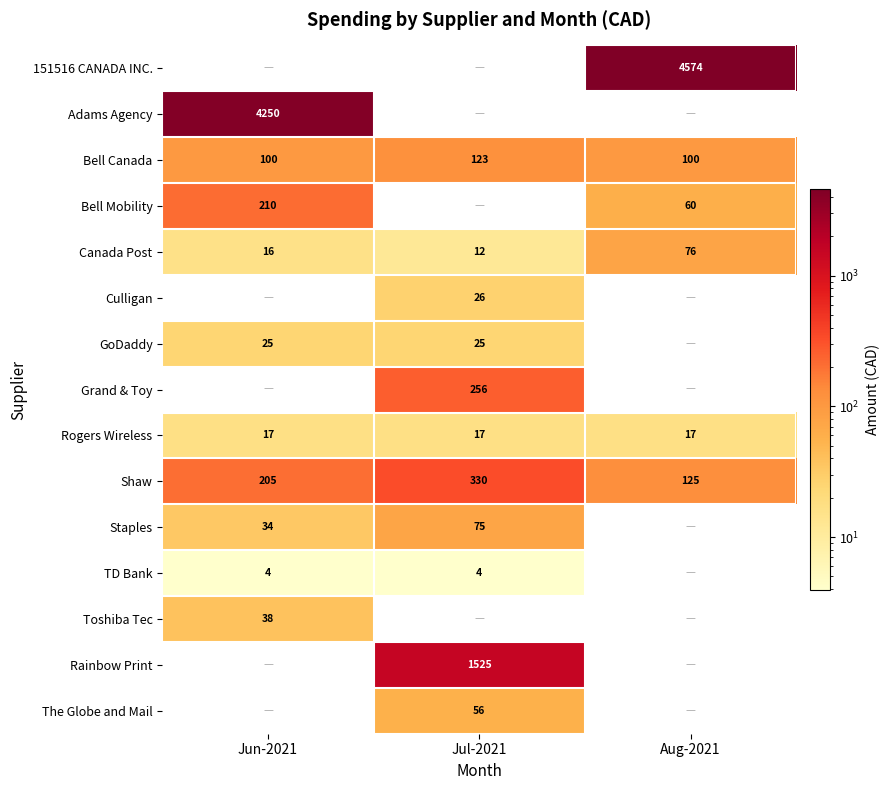

Is the value of Grand & Toy at Jul-2021 greater than the value of Canada Post at Aug-2021?

Yes